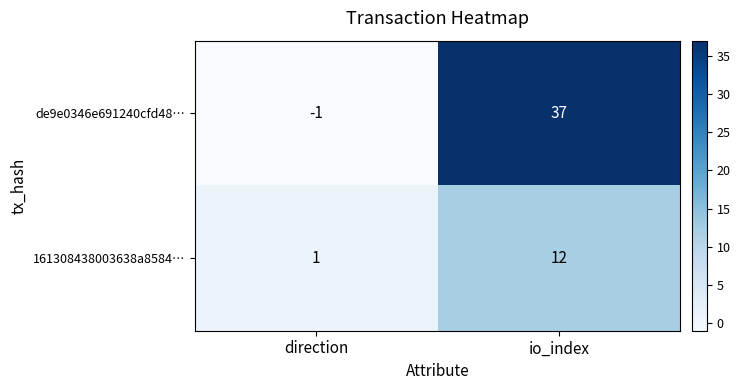

What is the greatest value displayed?

37